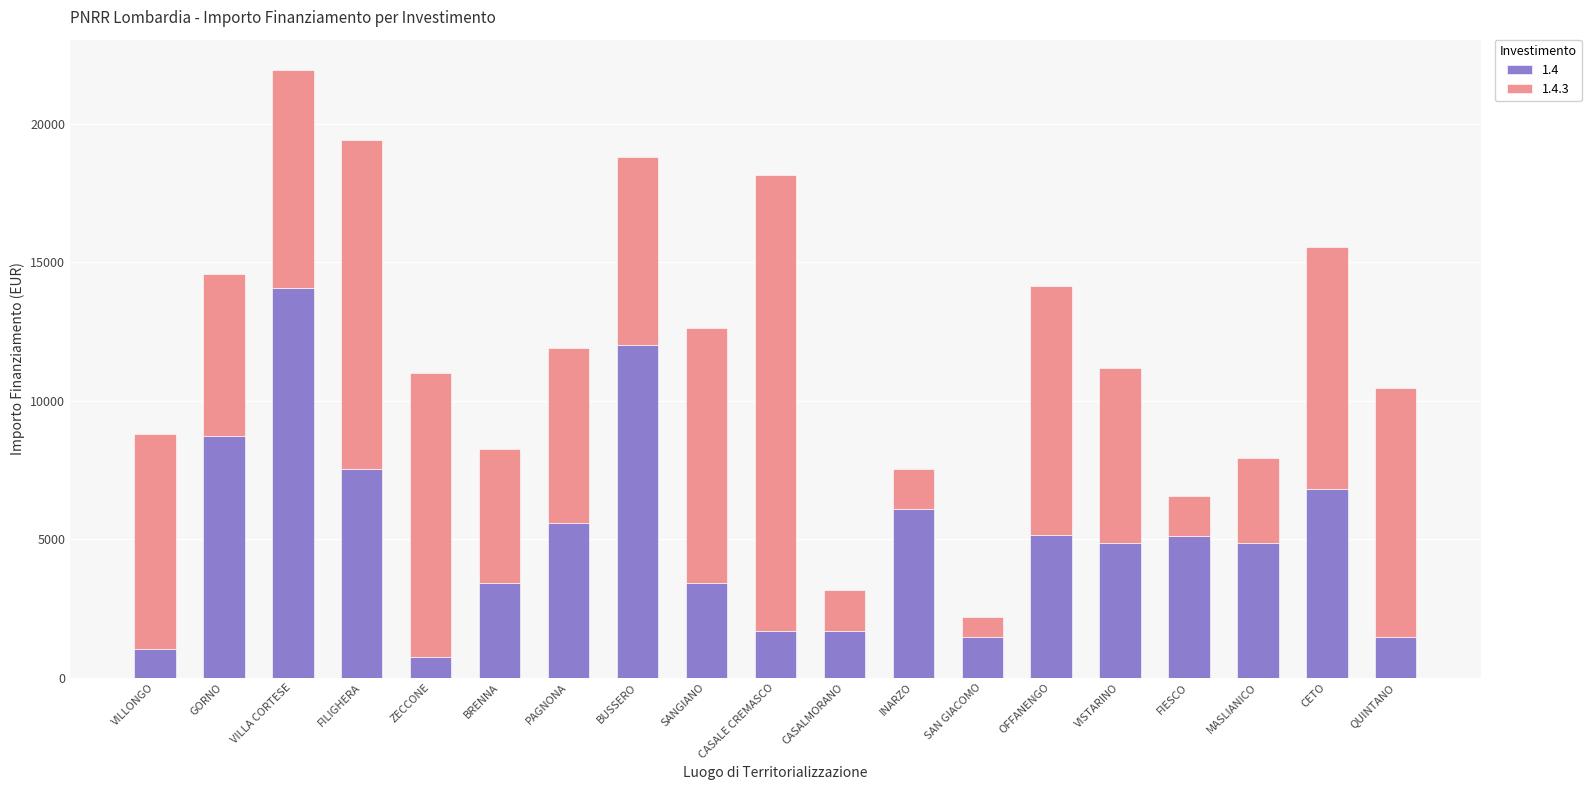

What is the minimum value for 1.4?

729